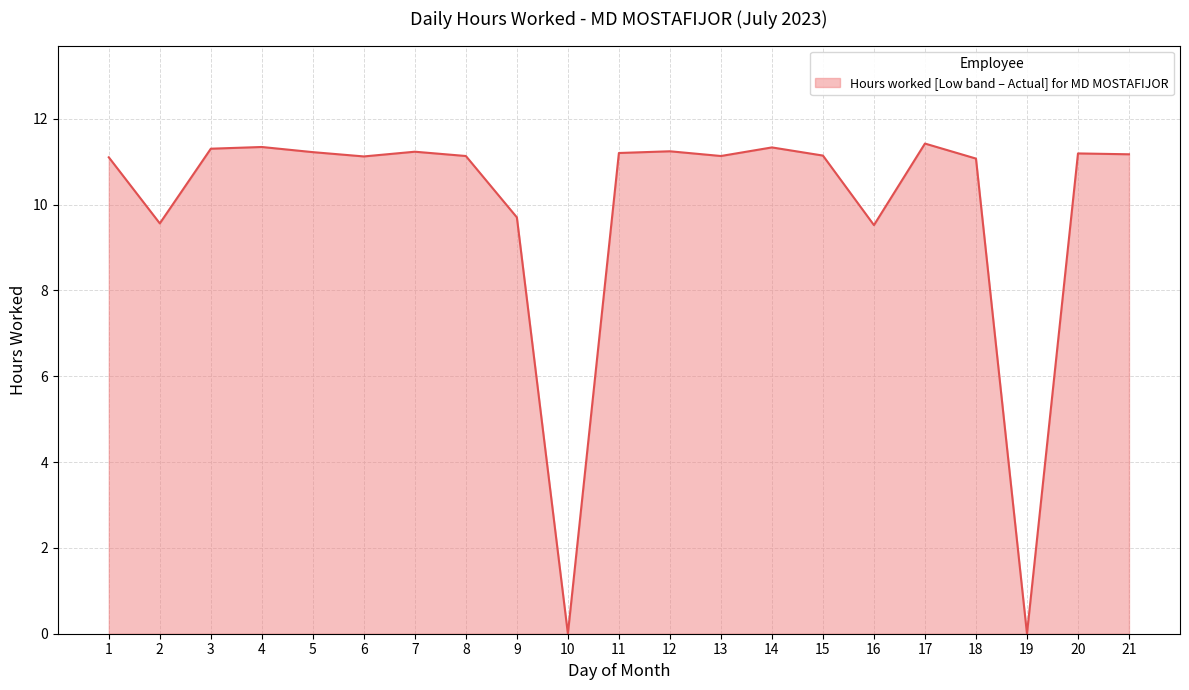

Where does the data first go above 11?

1